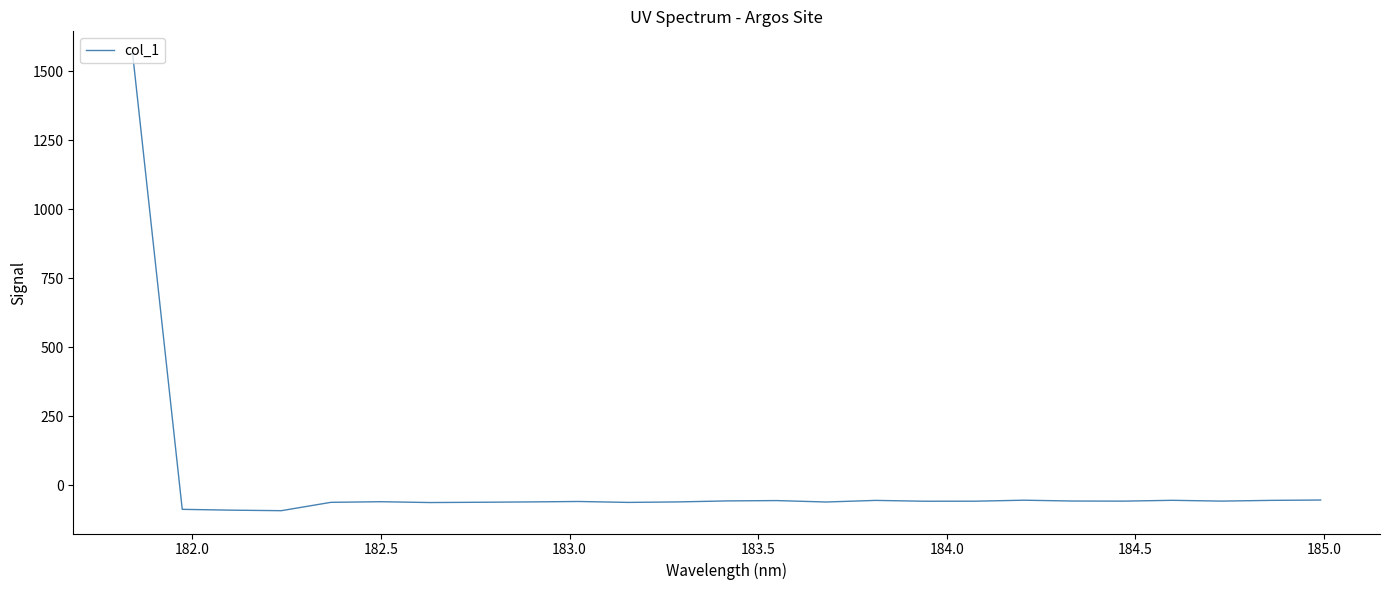

What is the greatest value displayed?

1562.7